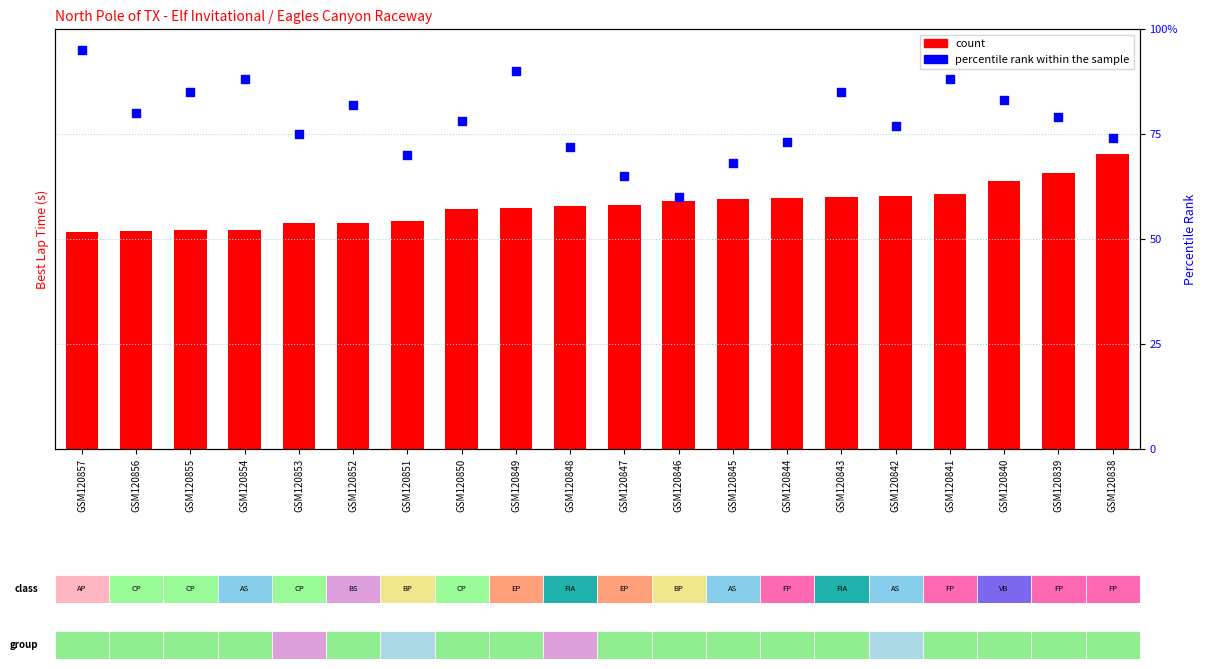

What is the total value across all series at GSM120854?

218.4